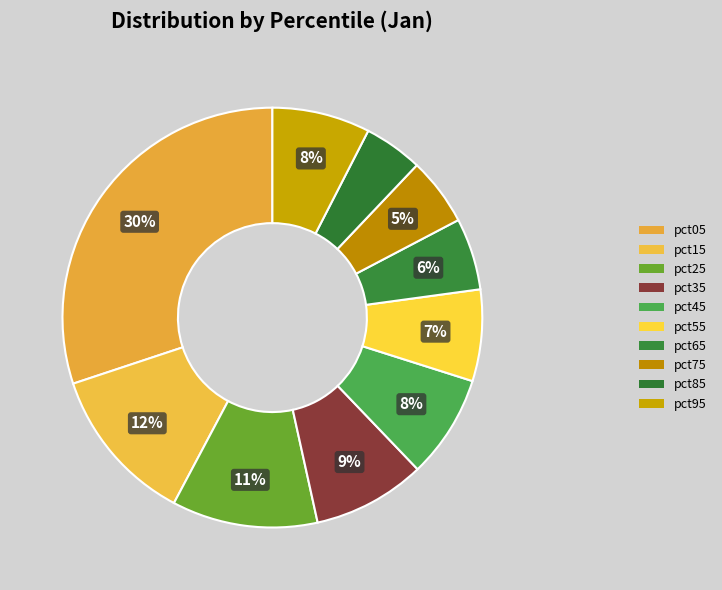

The pct95 slice represents 8% of the pie. True or false?

True